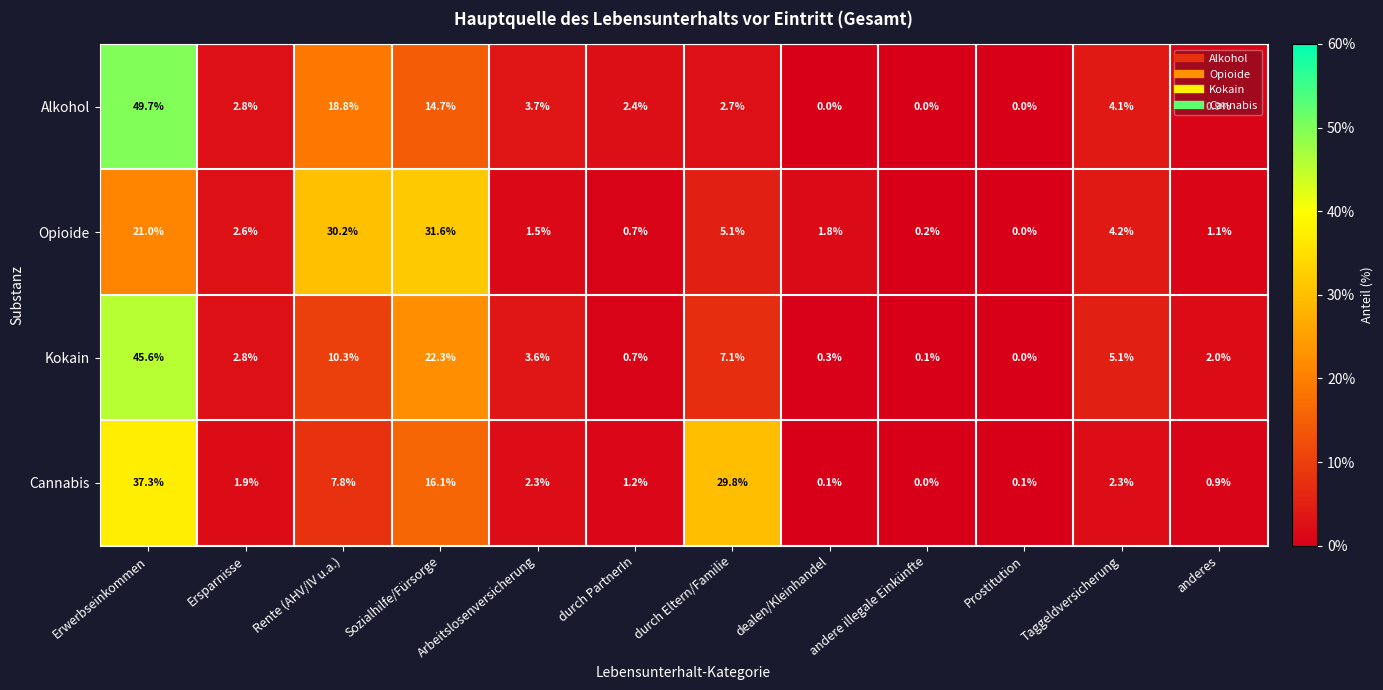

What is the difference between the Opioide values at dealen/Kleinhandel and Ersparnisse?

0.8